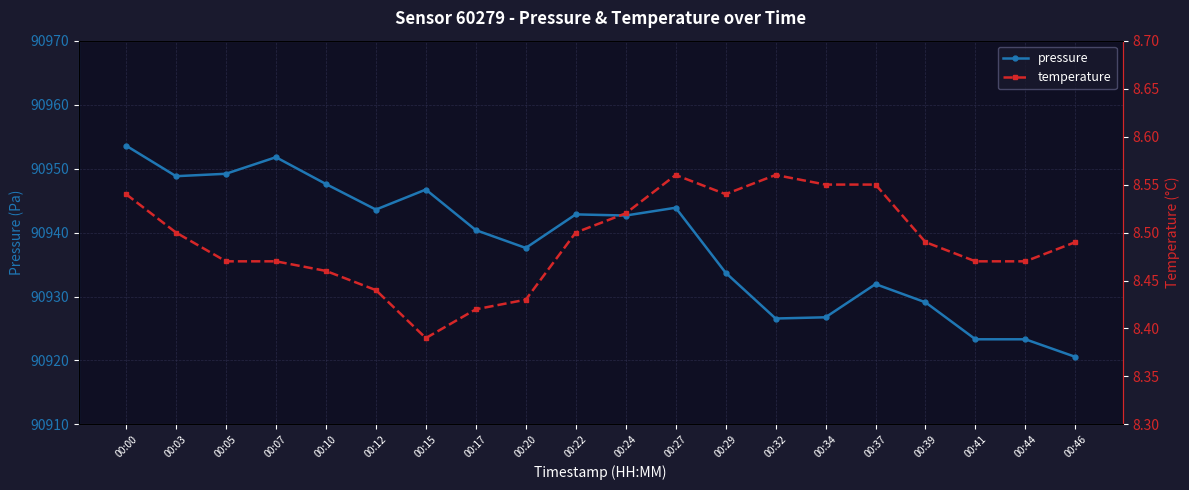

True or false: pressure has more than 1 points higher than both neighbors.

True